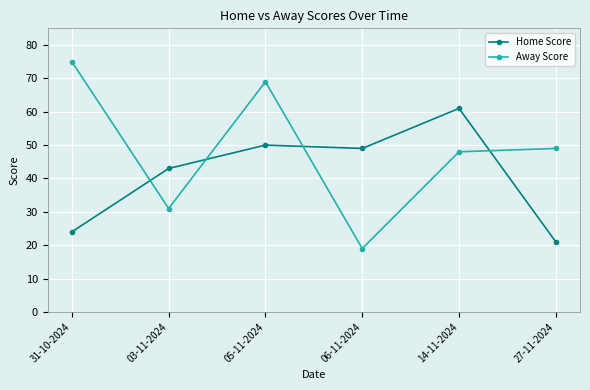

How many interior local peaks does the Home Score series have?

2